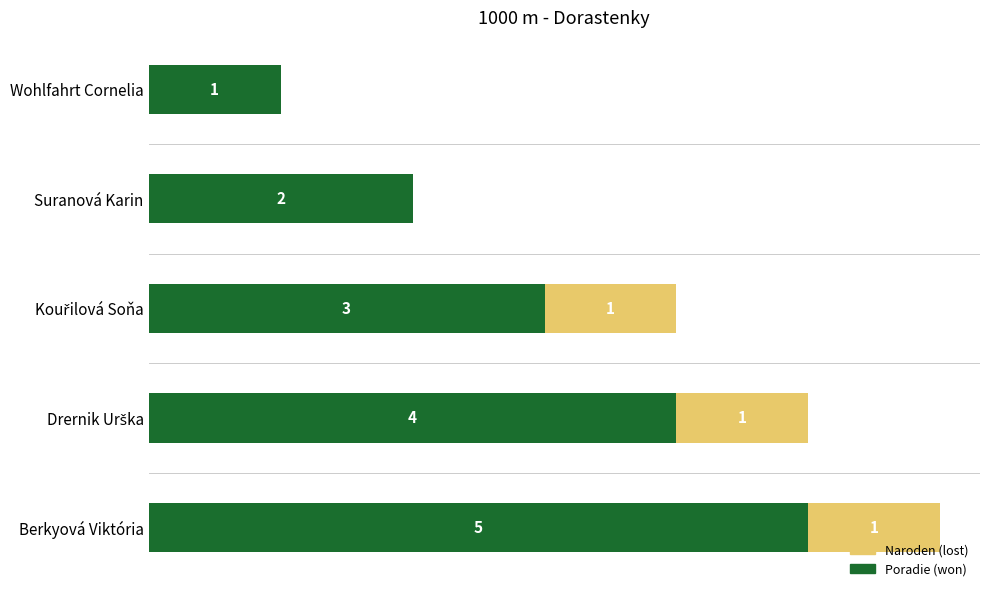

At which category is the sum across all series the highest?

Berkyová Viktória